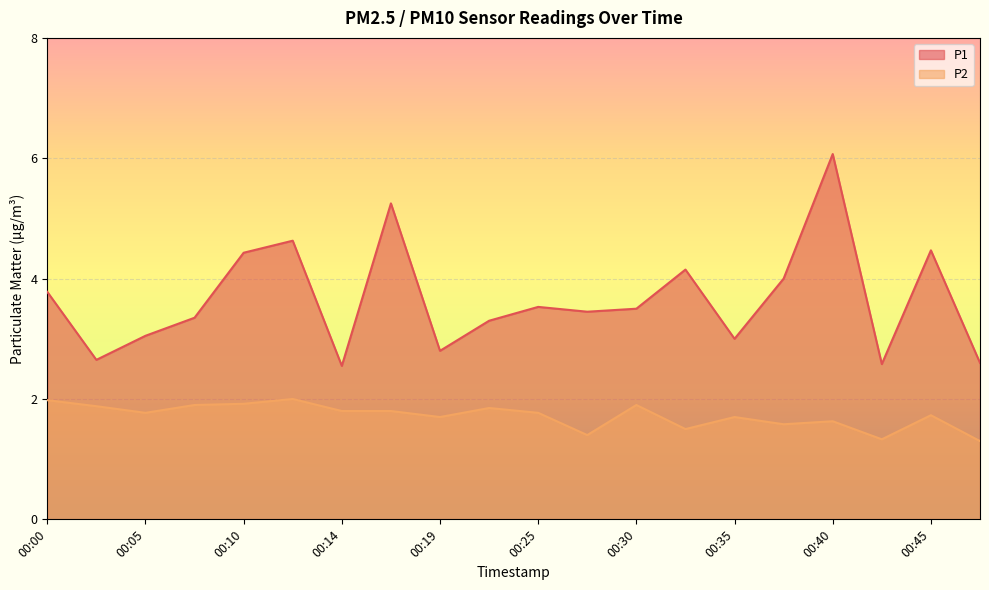

What is the difference between the highest and lowest values at 00:25?

1.8